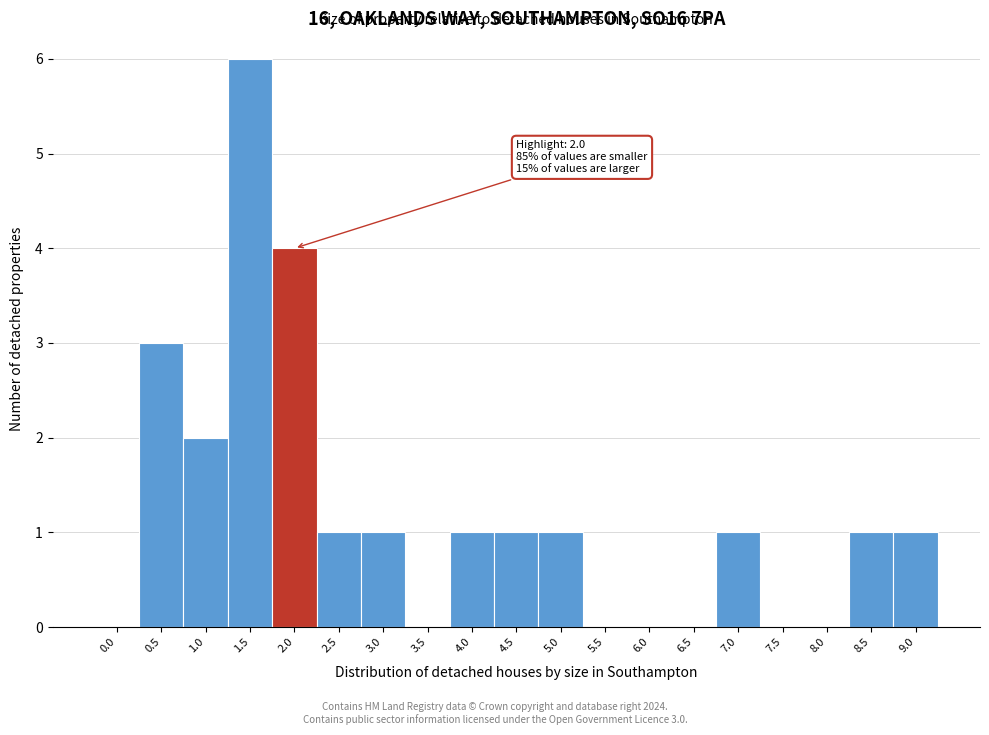

Reading left to right, list all the values displayed in this chart.

0.0=0	0.5=3	1.0=2	1.5=6	2.0=4	2.5=1	3.0=1	3.5=0	4.0=1	4.5=1	5.0=1	5.5=0	6.0=0	6.5=0	7.0=1	7.5=0	8.0=0	8.5=1	9.0=1